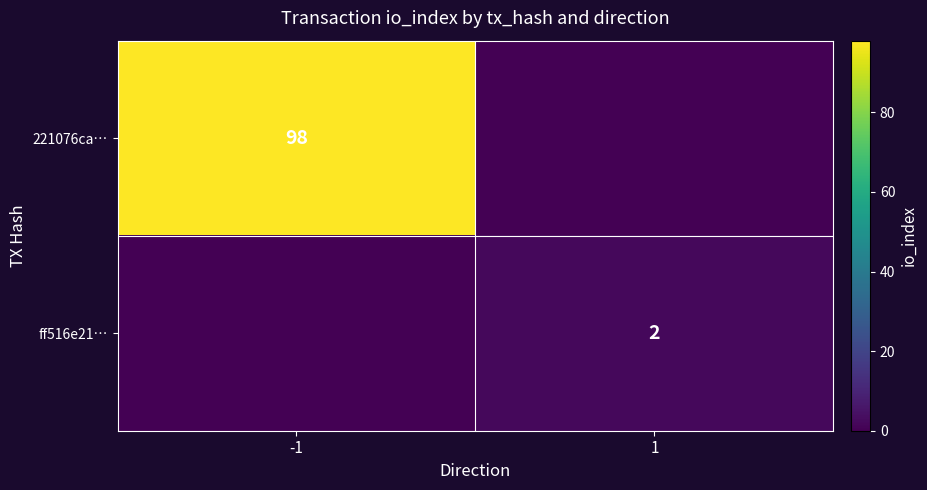

The ff516e21… series shows 2 at 1. True or false?

True